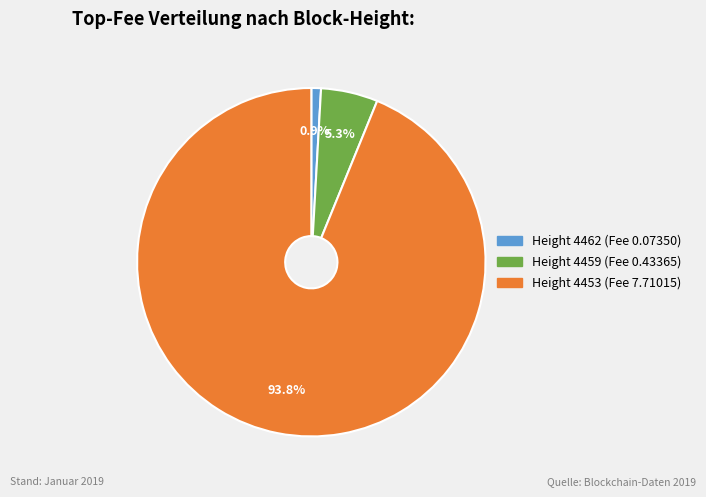

To the nearest percent, what is the average slice percentage?

33%